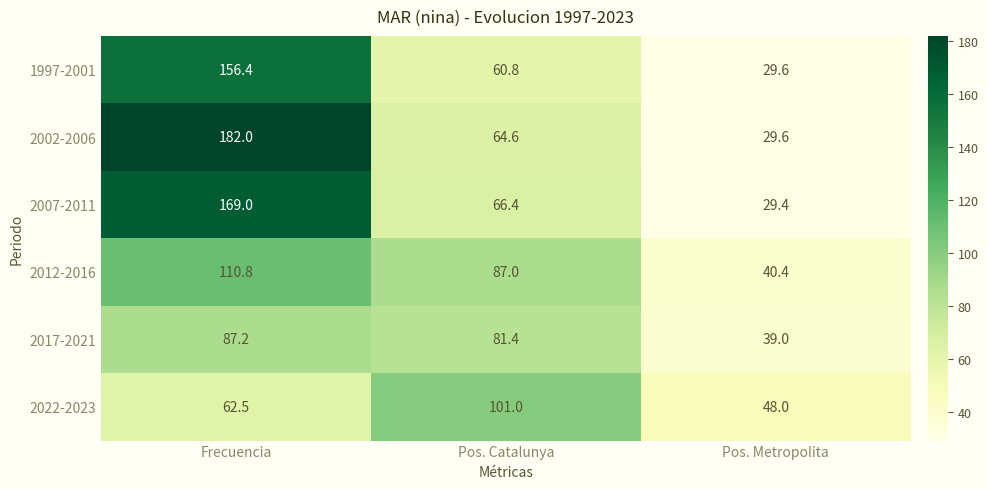

What is the difference between the highest and lowest values at Pos. Metropolita?

18.6